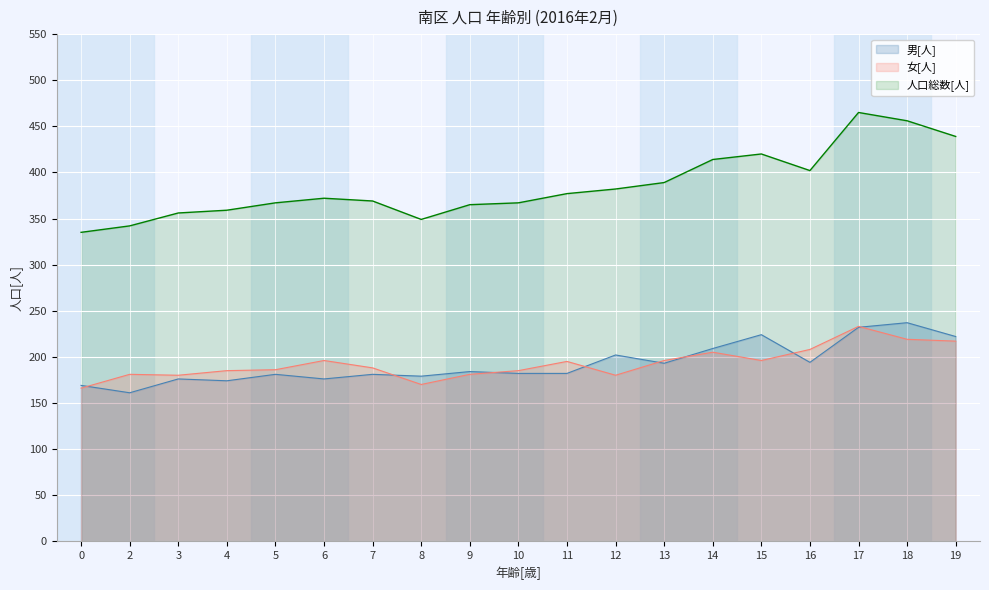

What is the sum of all 人口総数[人] values?

7325